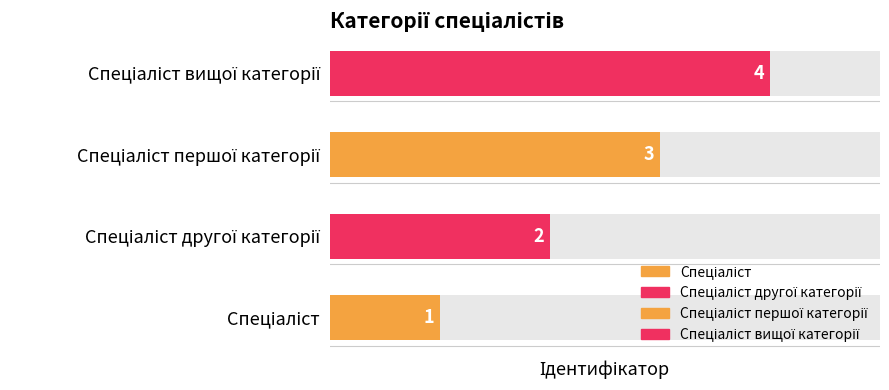

Are the bars horizontal?

Yes